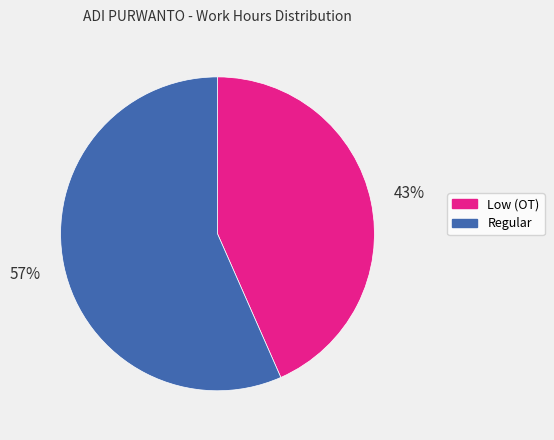

Rank the categories by value from highest to lowest.

Regular, Low (OT)